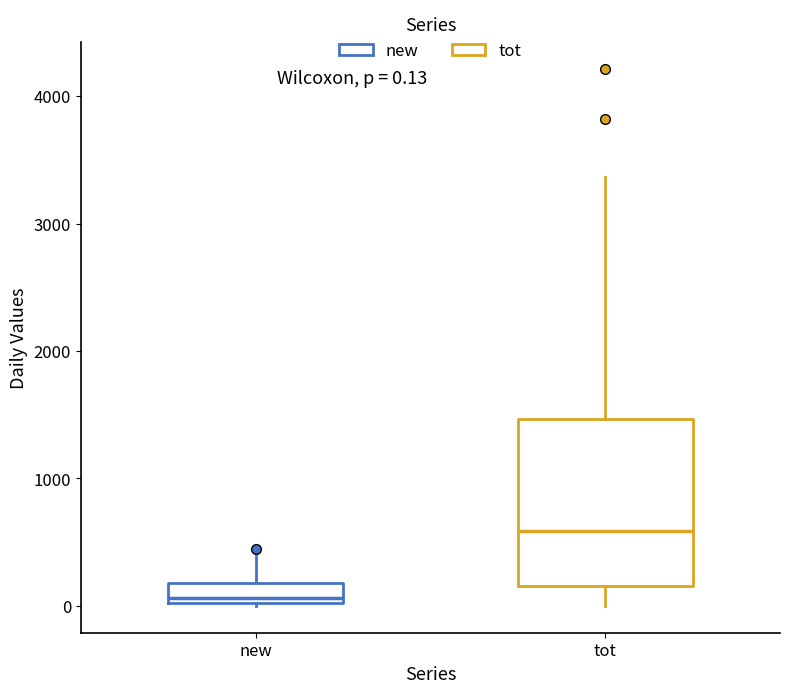

Which box's median line is the lowest?

new